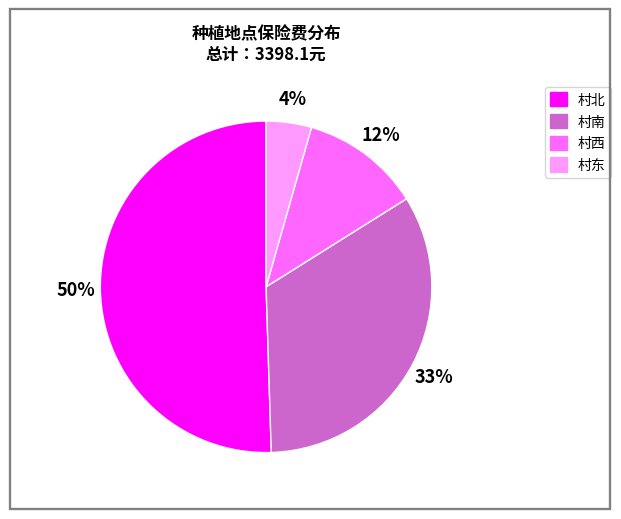

Which has a higher value, 村北 or 村南?

村北